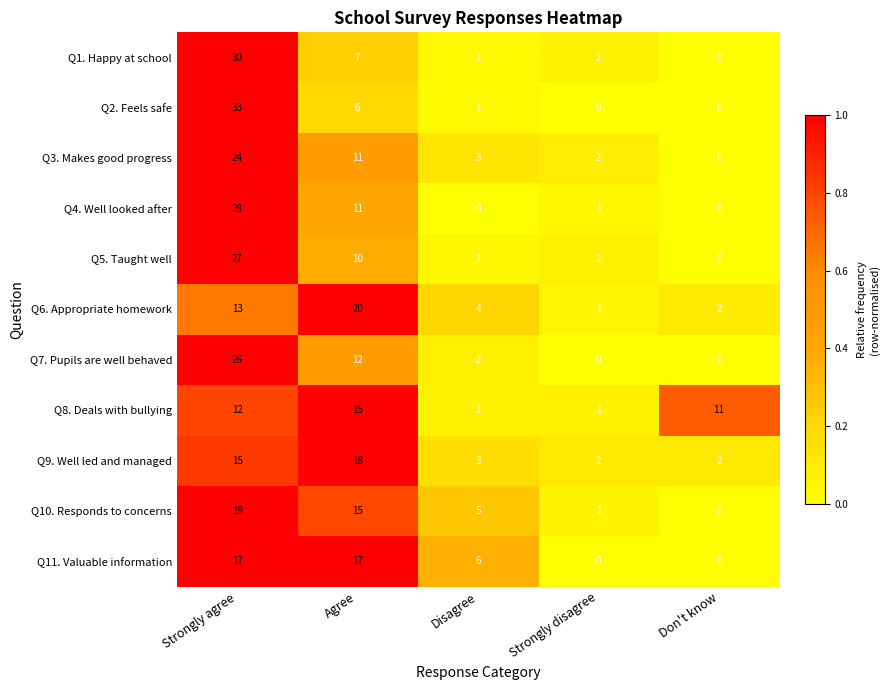

What is the difference between the maximum and second lowest values in the Q4. Well looked after series?

28